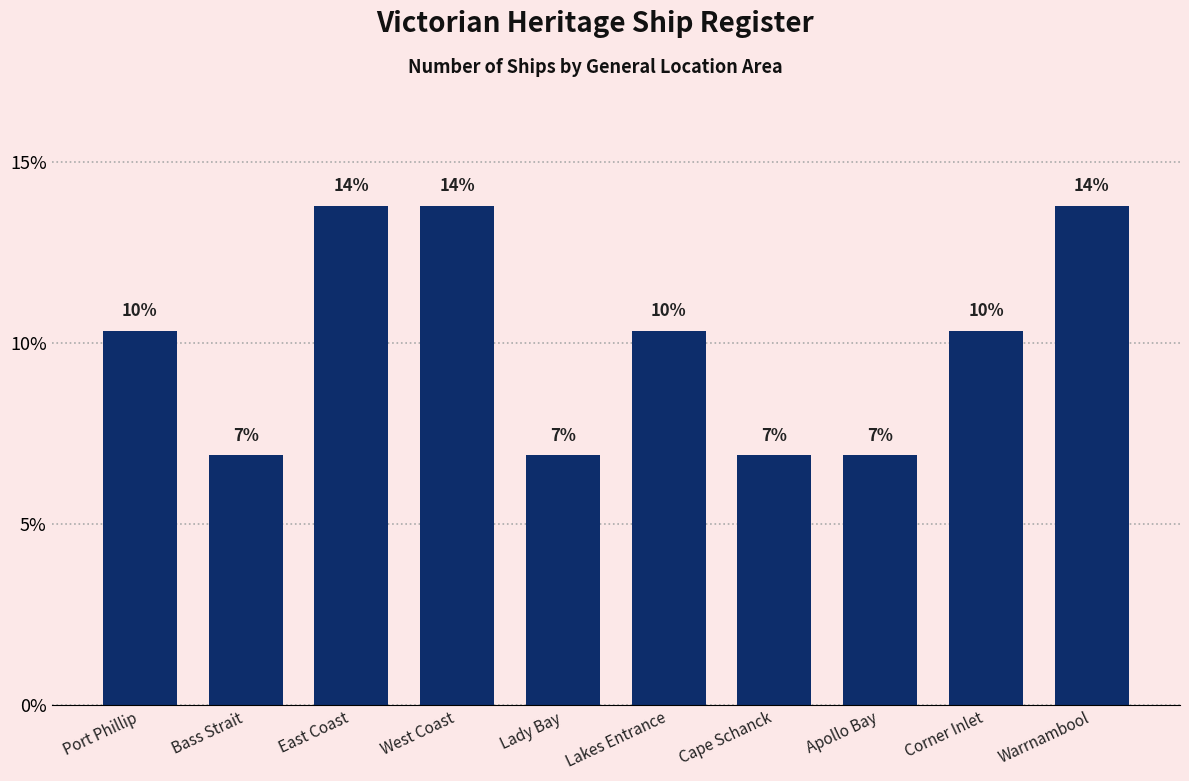

How many bars are there in total?

10